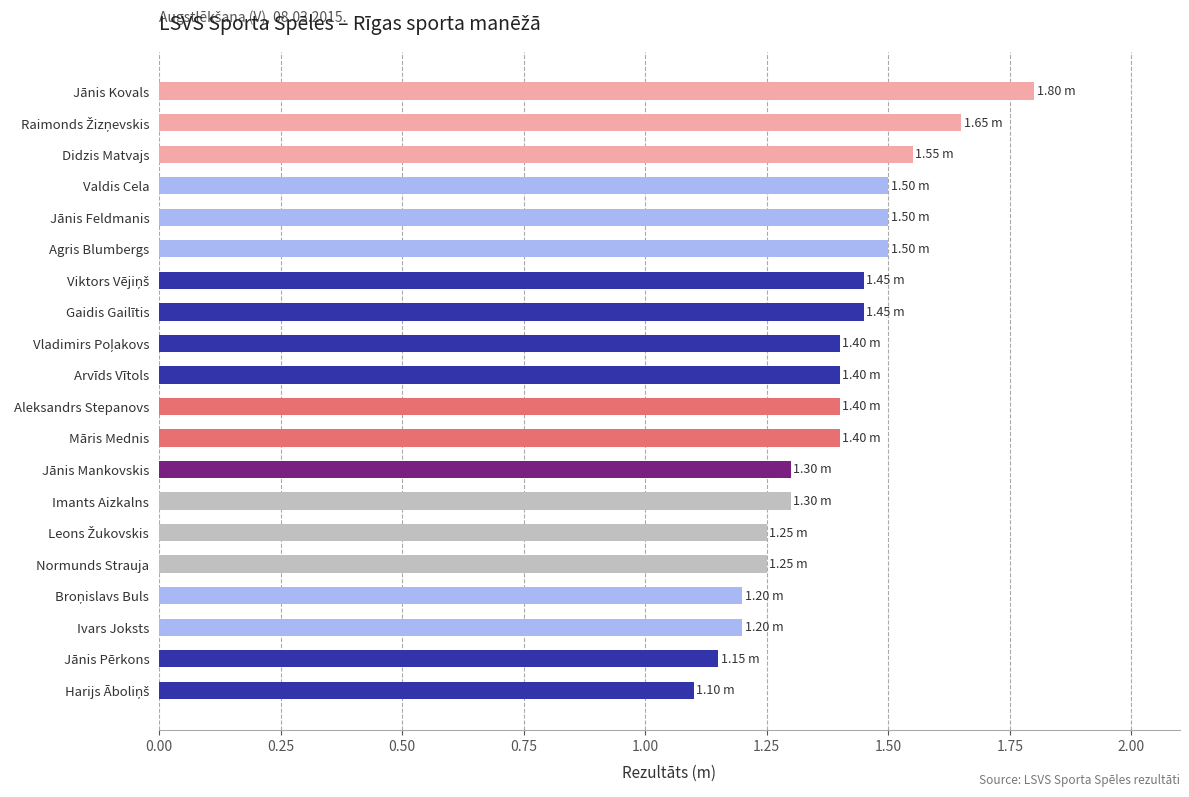

Are the bars horizontal?

Yes